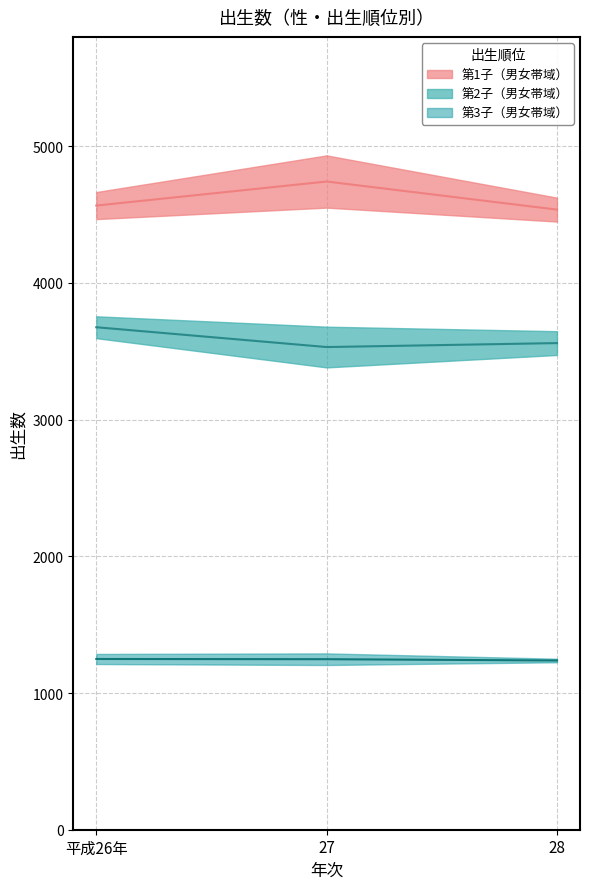

How many data points in 第2子_男 are less than 3680?

1